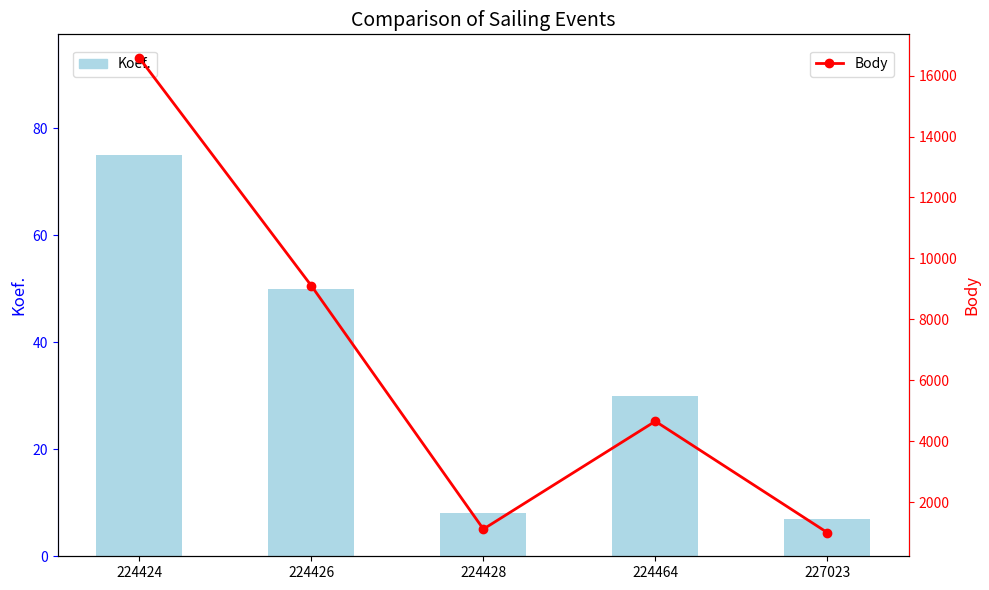

At which label does Koef. first exceed 30?

224424